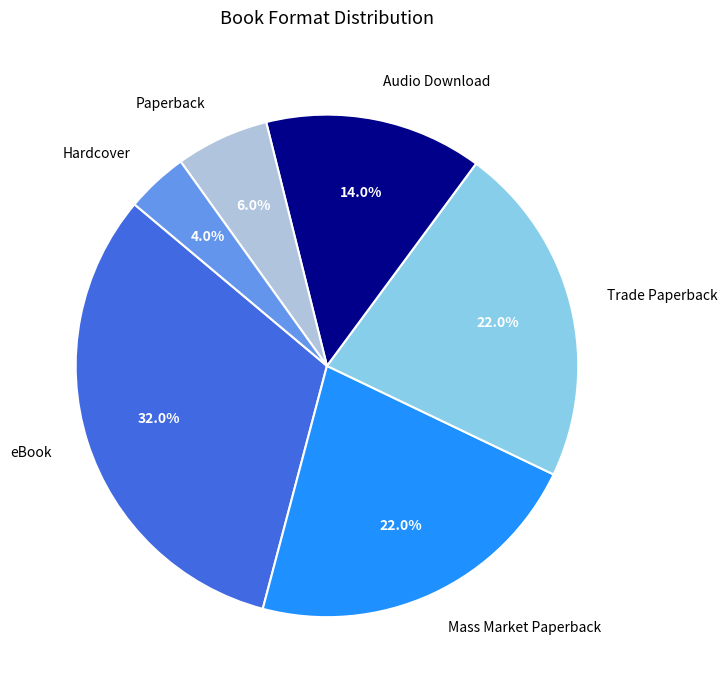

What percentage do Audio Download and Hardcover together represent?

18.0%